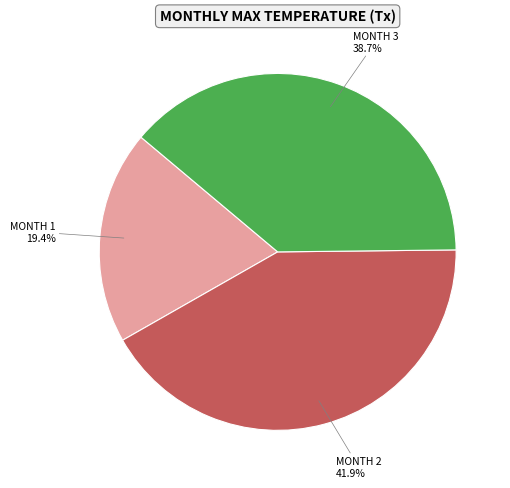

Is there a majority slice in this chart?

No